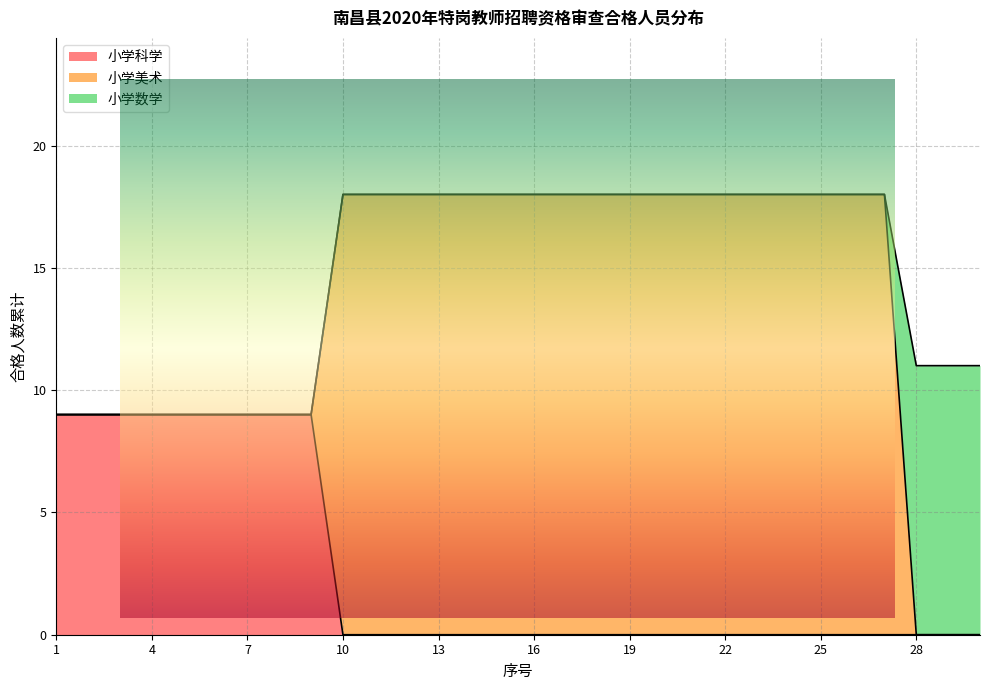

What is the difference between the second highest and minimum values in the 小学美术 series?

9